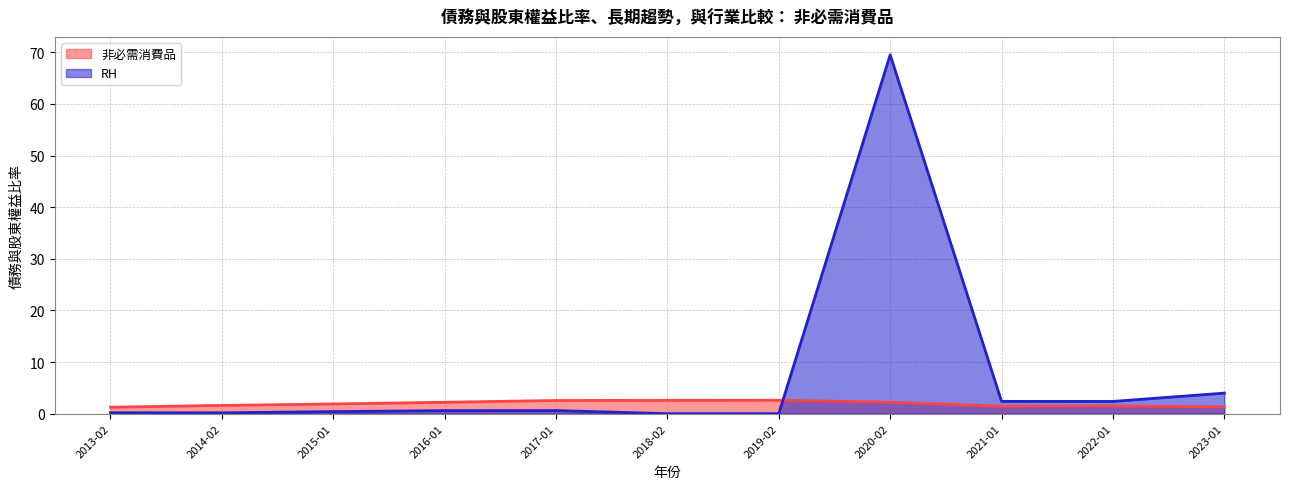

Where is RH nearest to the value 34?

2023-01